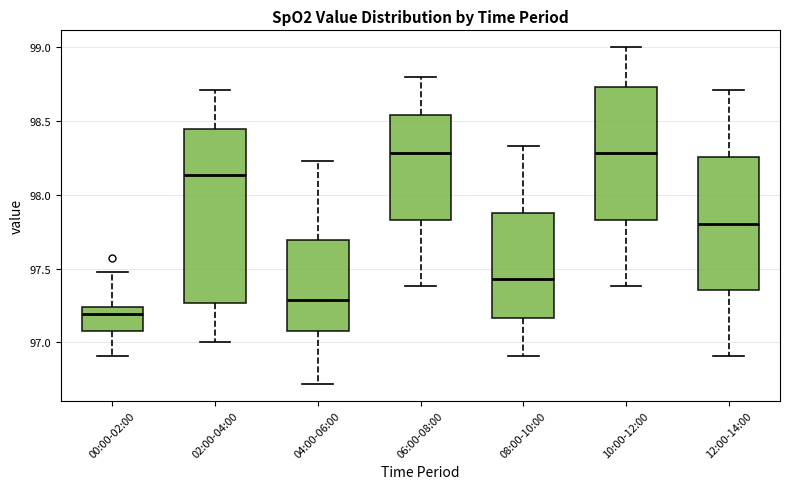

Reading left to right, read every box against the y-axis: the position of its median line, the range the box covers, and the ends of its whiskers. The values are not printed on the chart, so give them approximately, as read against the axis.

00:00-02:00: median 97.20, box 97.10 to 97.25, whiskers 96.90 to 97.50
02:00-04:00: median 98.15, box 97.25 to 98.45, whiskers 97.00 to 98.70
04:00-06:00: median 97.30, box 97.10 to 97.70, whiskers 96.70 to 98.25
06:00-08:00: median 98.30, box 97.85 to 98.55, whiskers 97.40 to 98.80
08:00-10:00: median 97.45, box 97.15 to 97.90, whiskers 96.90 to 98.35
10:00-12:00: median 98.30, box 97.85 to 98.75, whiskers 97.40 to 99.00
12:00-14:00: median 97.80, box 97.35 to 98.25, whiskers 96.90 to 98.70